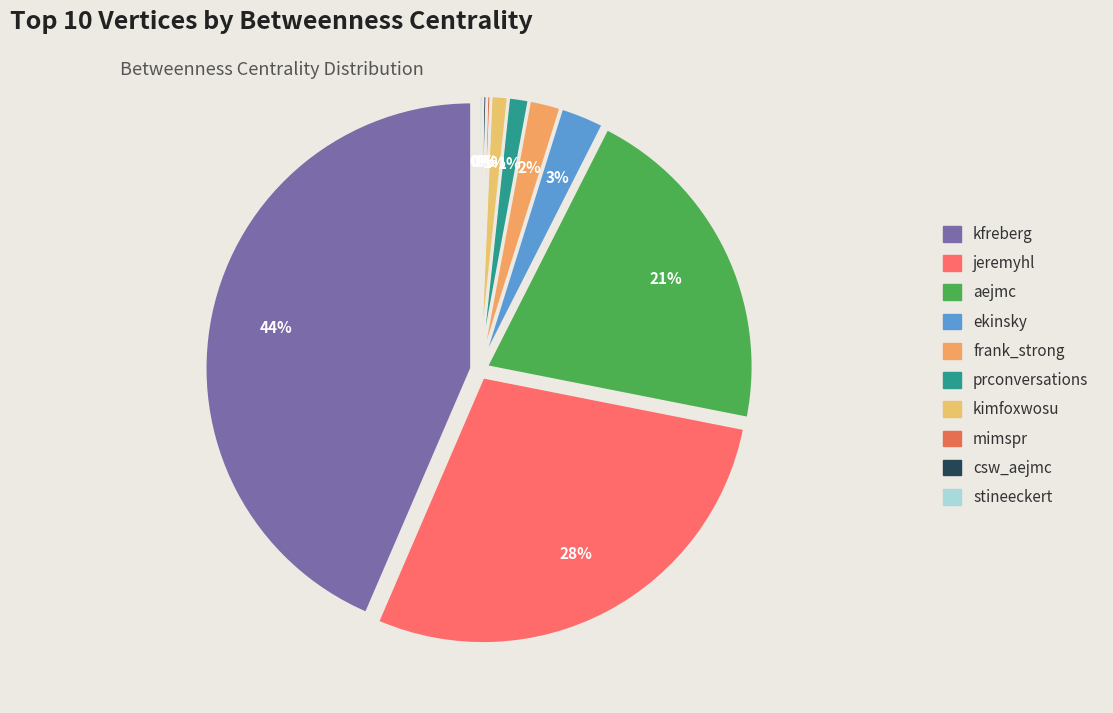

Does any single category account for the majority?

No